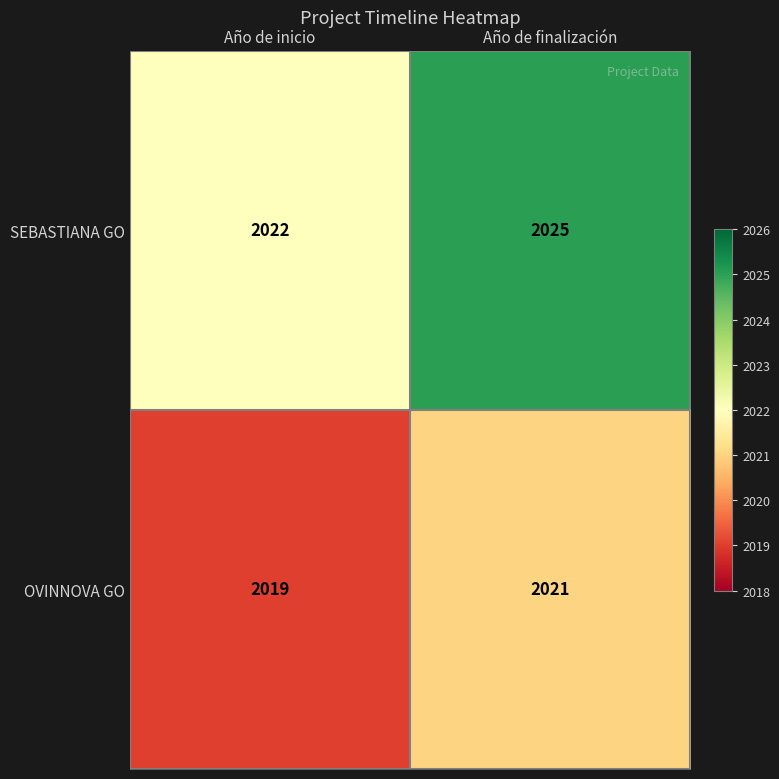

Reading left to right, what are all the values shown in this chart?

SEBASTIANA GO: Año de inicio=2022	Año de finalización=2025
OVINNOVA GO: Año de inicio=2019	Año de finalización=2021